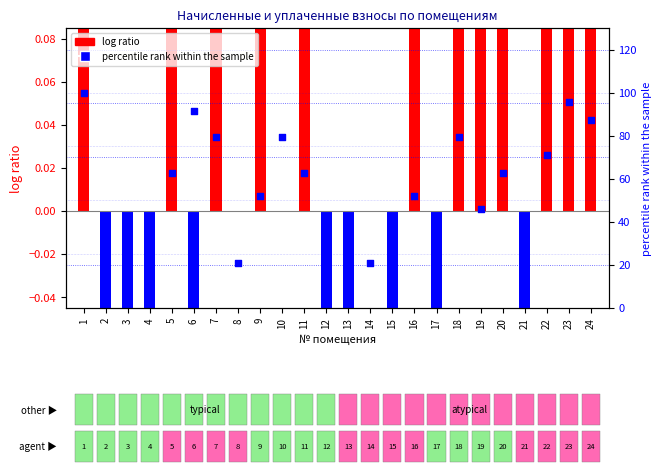

At which category is the sum across all series the highest?

1